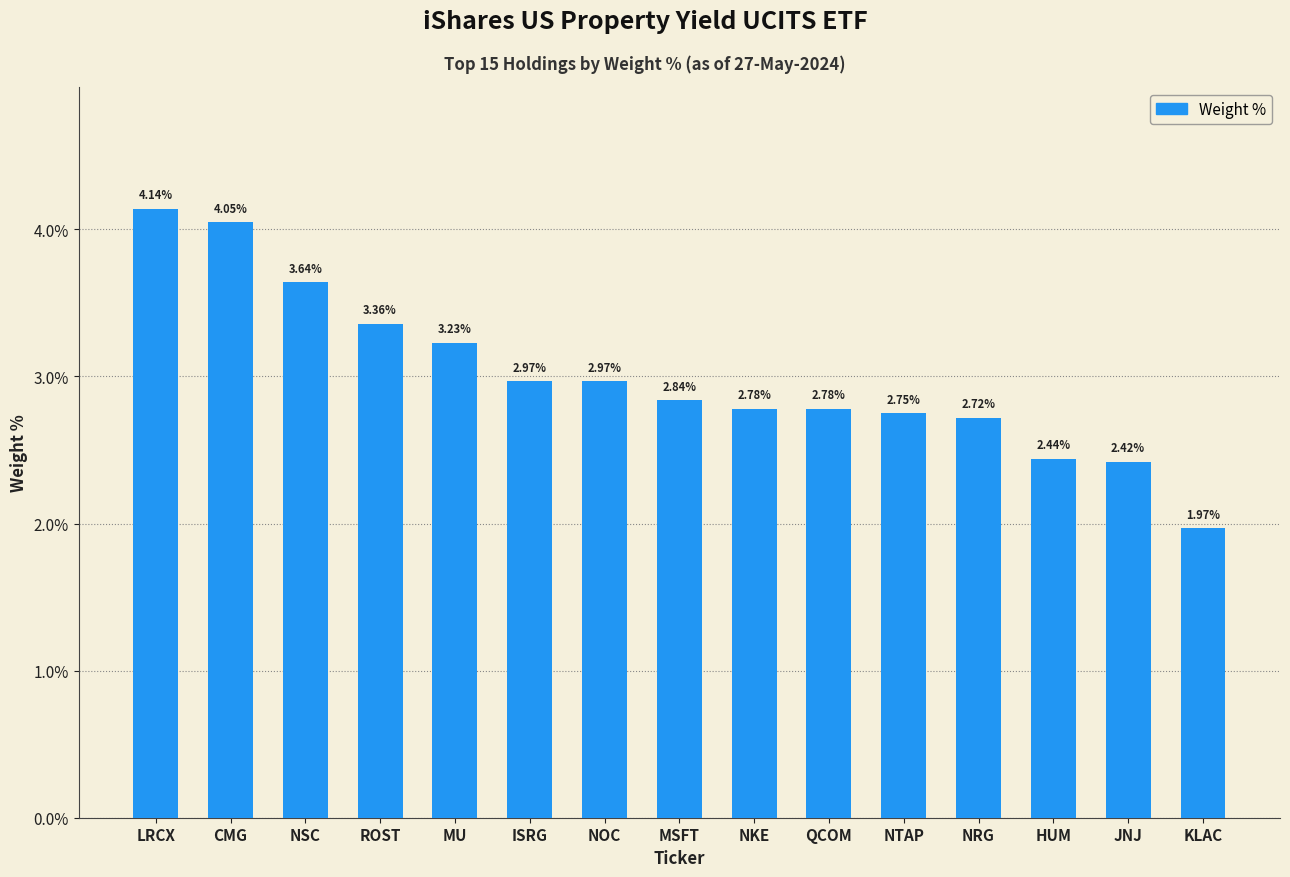

Which label corresponds to the smallest value in the chart?

KLAC